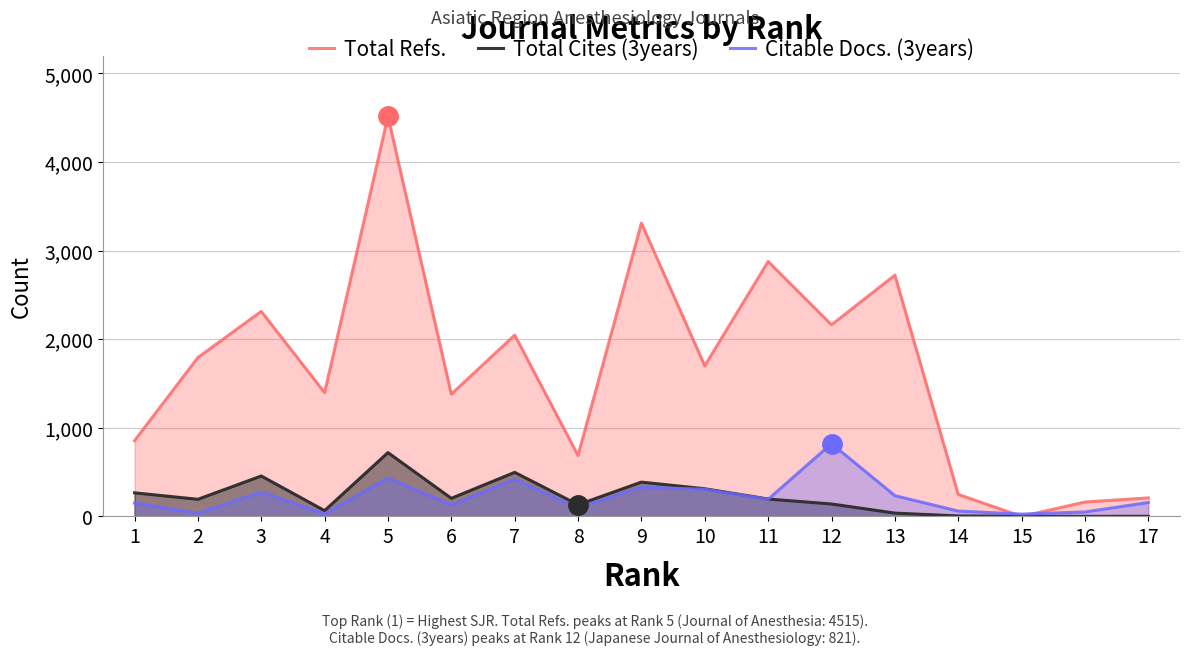

How many times do Total Cites (3years) and Total Refs. cross each other?

2